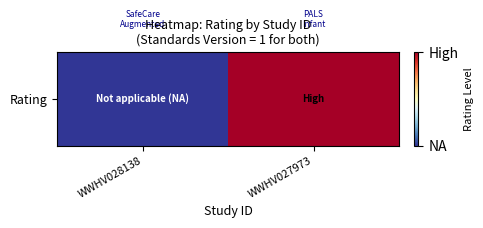

Is it true that the value at WWHV027973 is 1?

False